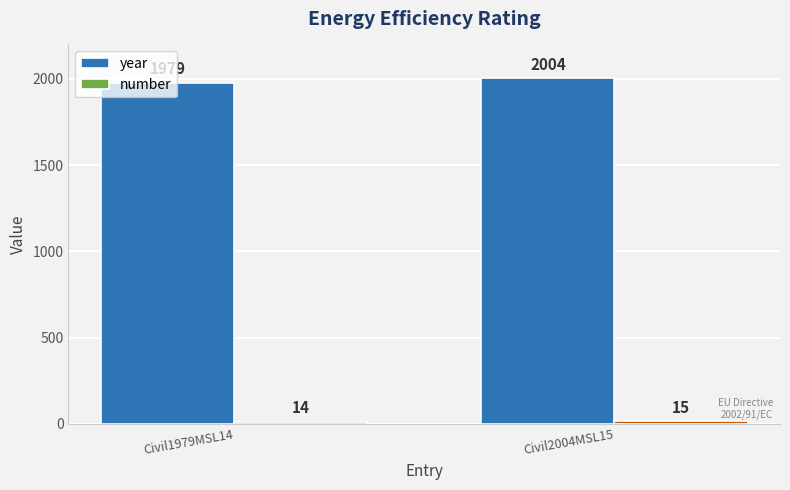

At which category does the chart reach its peak across all series?

Civil2004MSL15